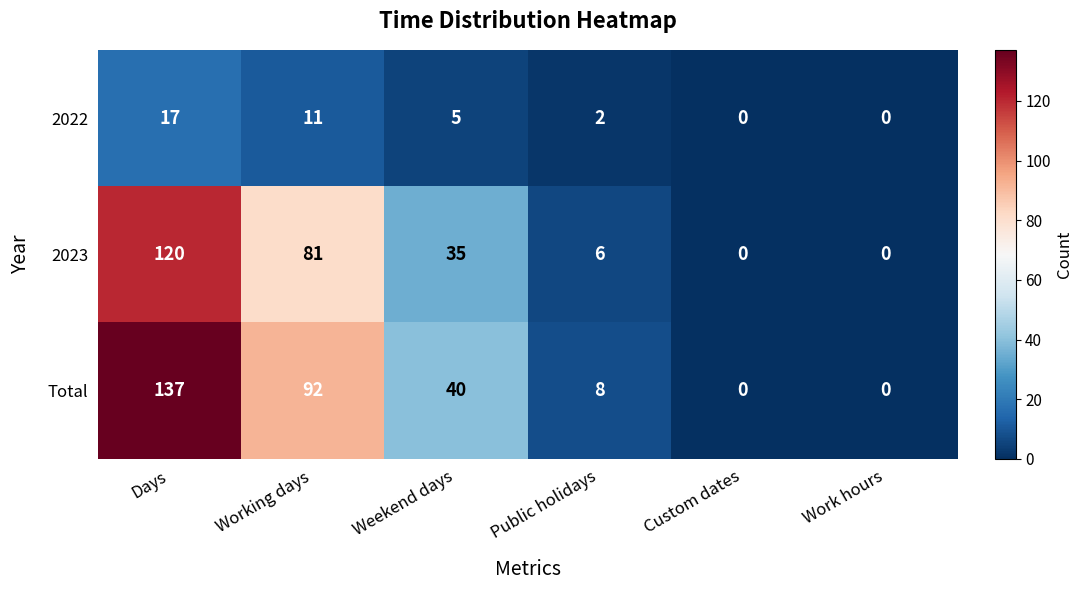

Rank the series by their maximum value, from highest to lowest.

Total, 2023, 2022